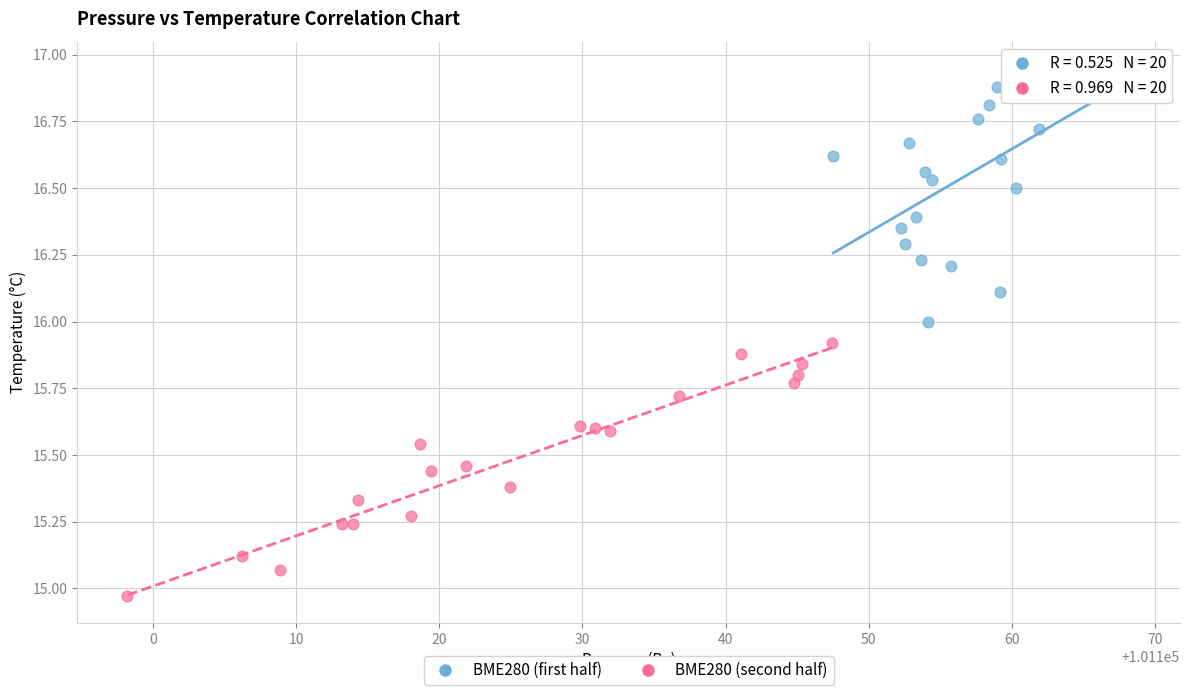

Which series contains the lowest Y value?

BME280 (second half)